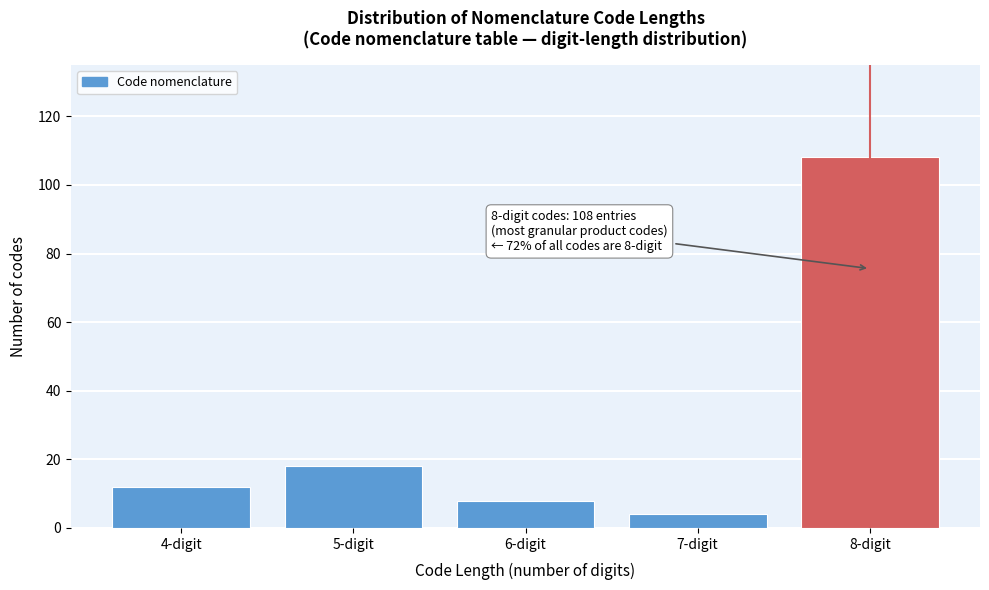

Reading left to right, list all the values displayed in this chart.

4-digit=12	5-digit=18	6-digit=8	7-digit=4	8-digit=108